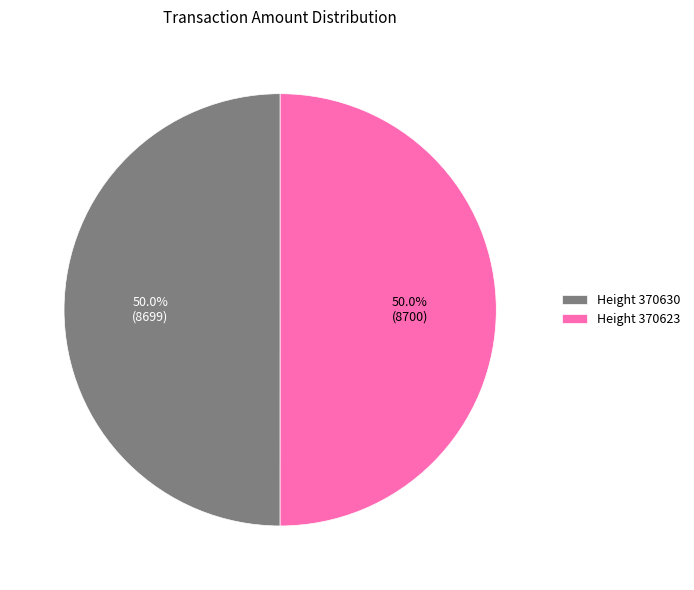

What is the ratio of the value at Height 370623 to the value at Height 370630?

1.0